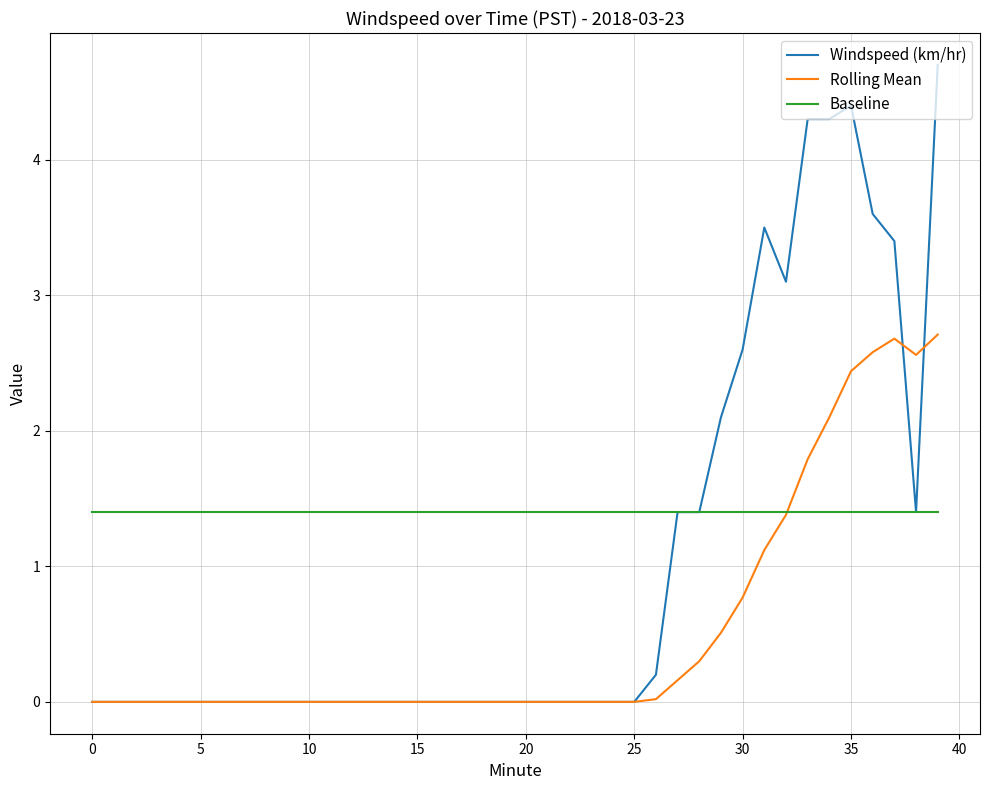

What is the greatest value displayed?

4.7